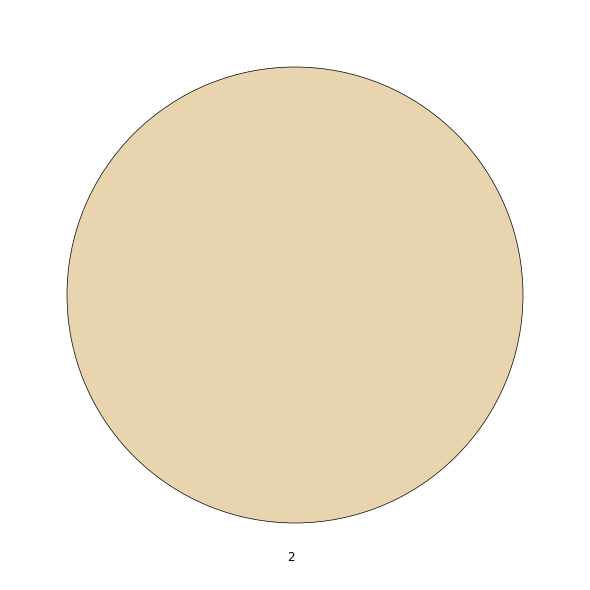

Which category accounts for the majority?

2